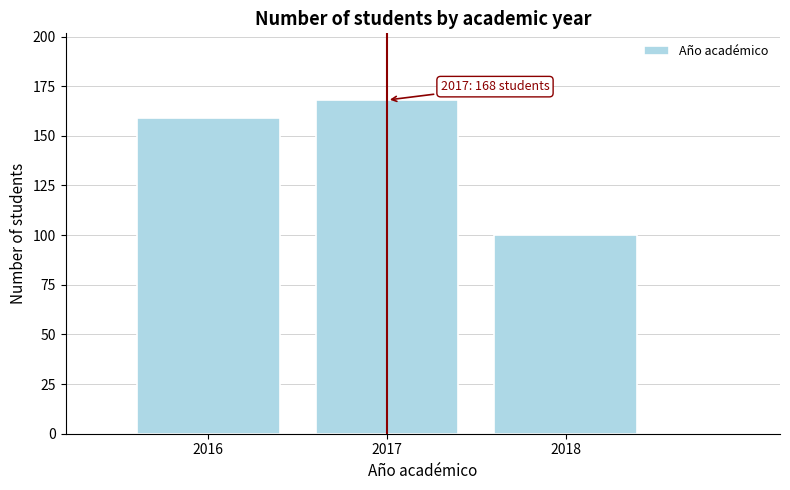

Reading left to right, what are all the values shown in this chart?

159	168	100